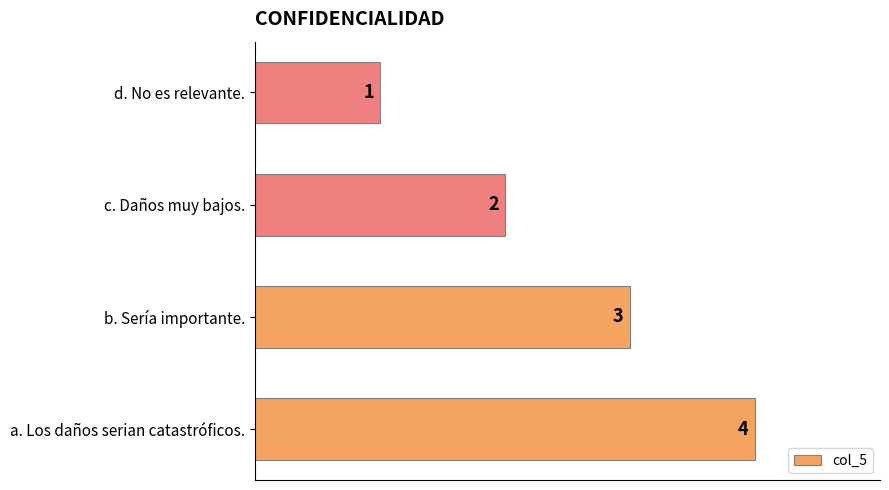

True or false: the data shows 1 at d. No es relevante..

True